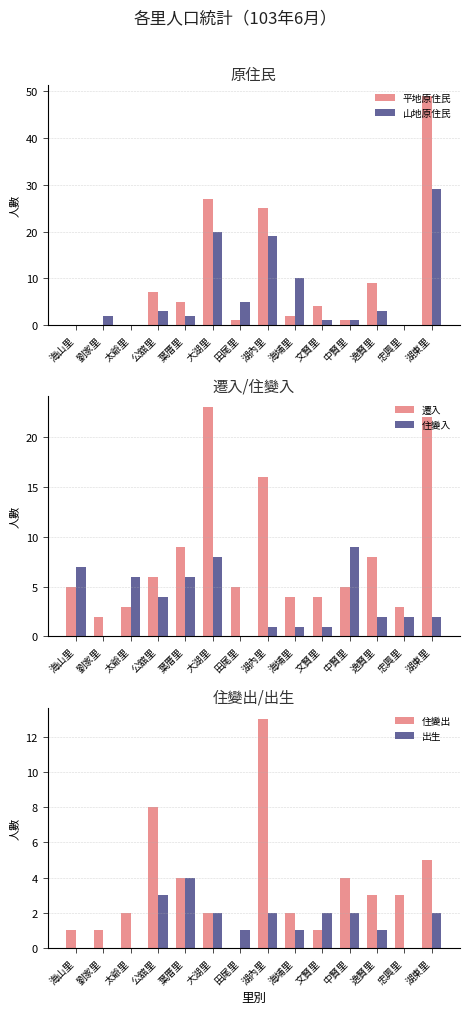

What is the difference between the 遷入 values at 太爺里 and 田尾里?

2